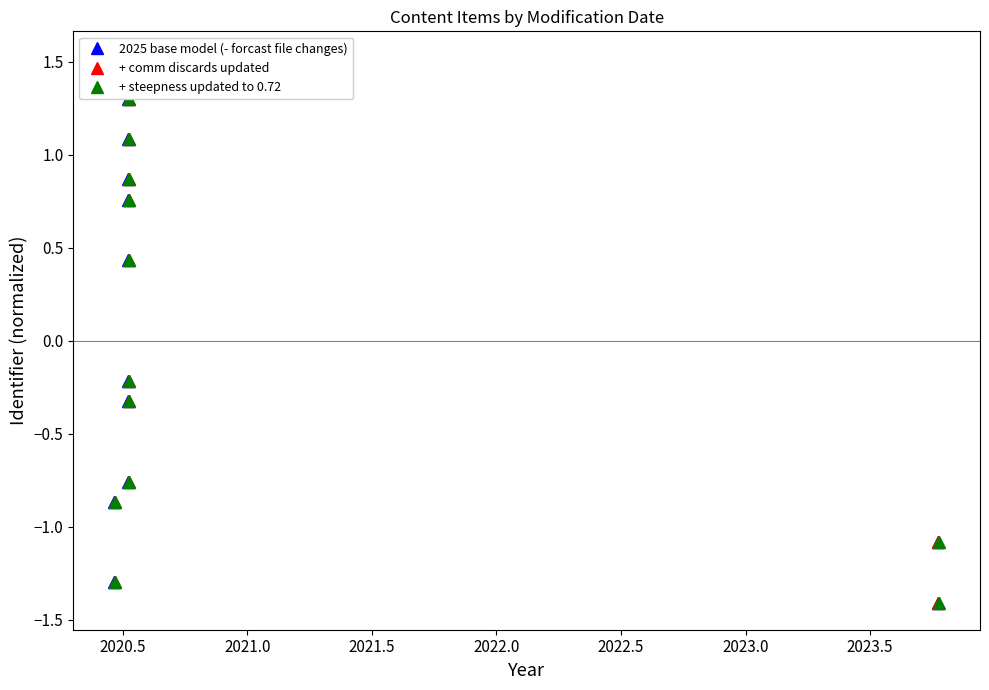

True or false: + comm discards updated has more than 1 points higher than both neighbors.

False